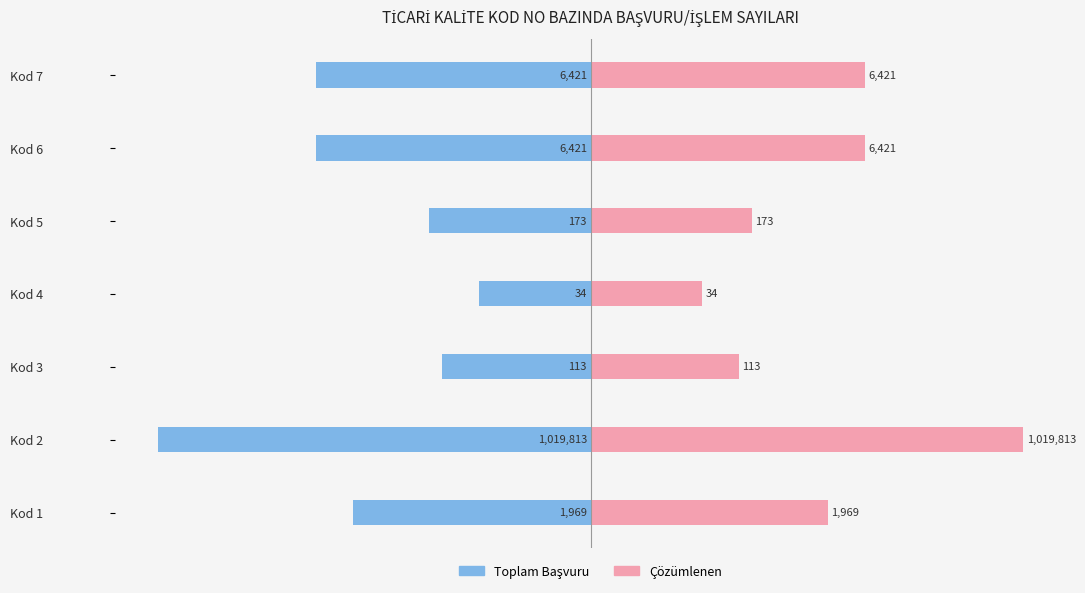

Which series changed the most between 0 and 1?

Toplam Başvuru